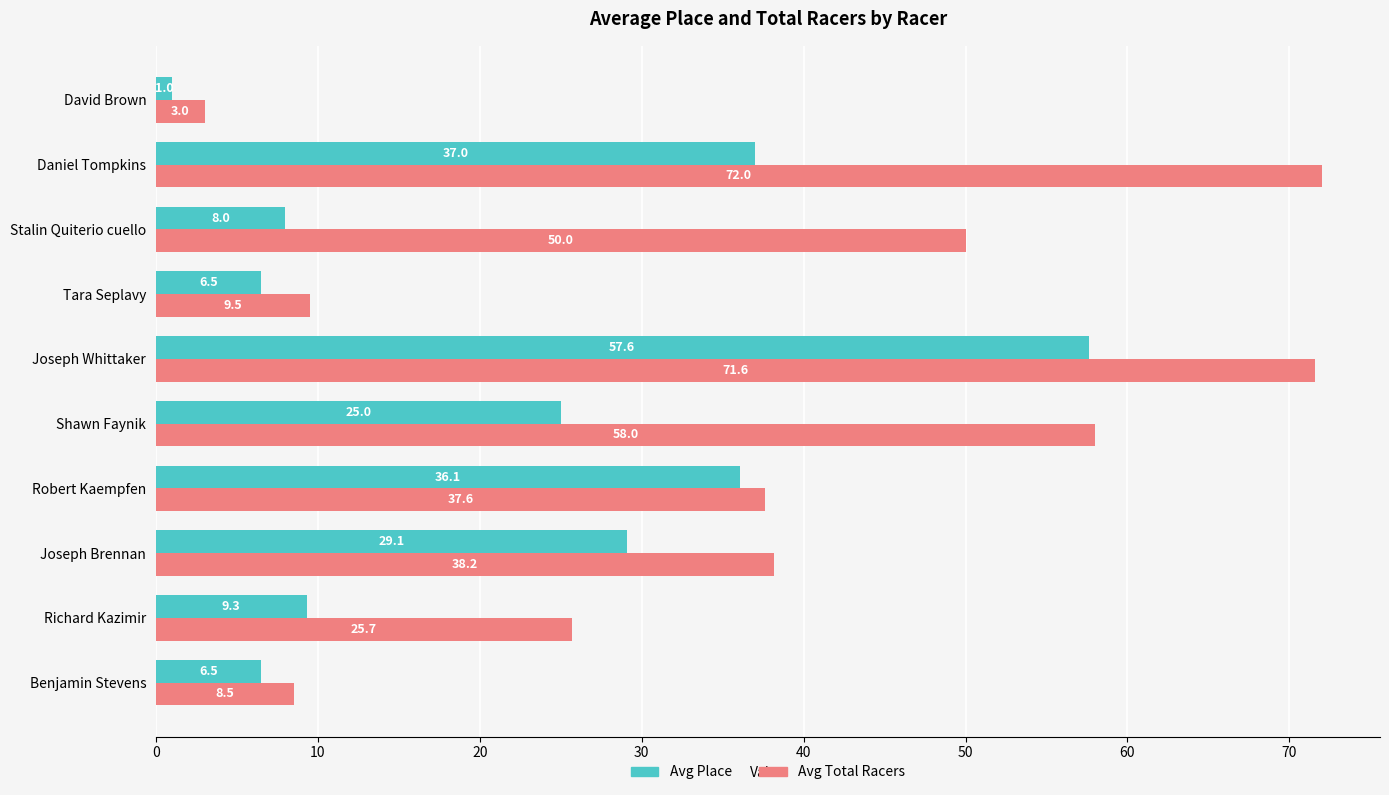

What is the approximate value of Avg Place at Joseph Brennan?

29.1